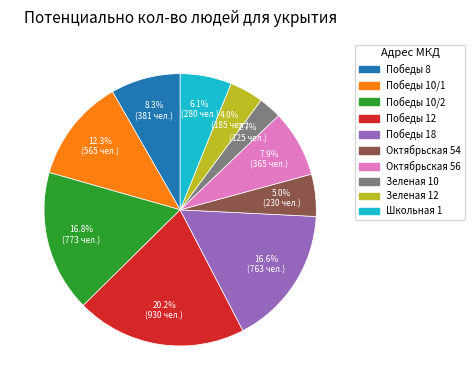

How many slices are in this pie chart?

10